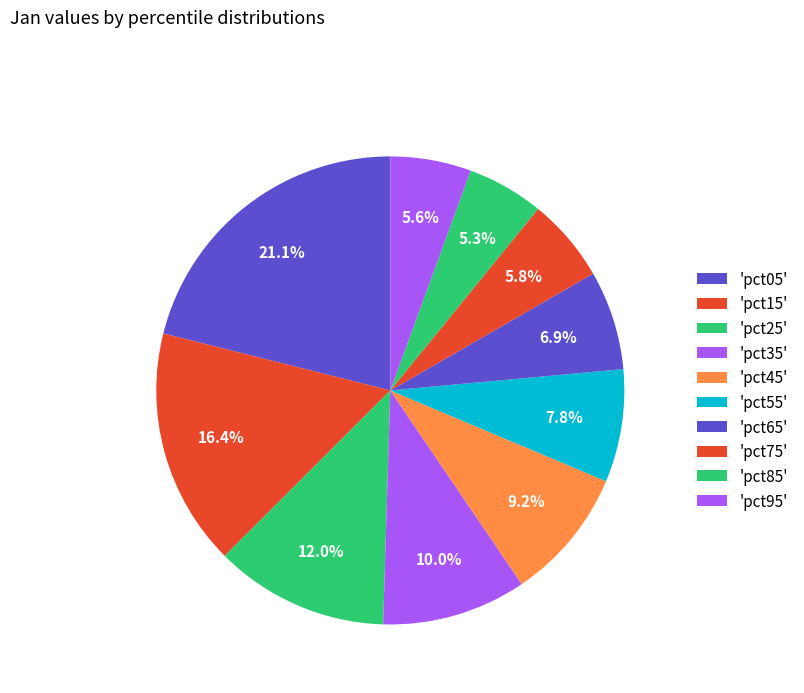

How many slices are in this pie chart?

10